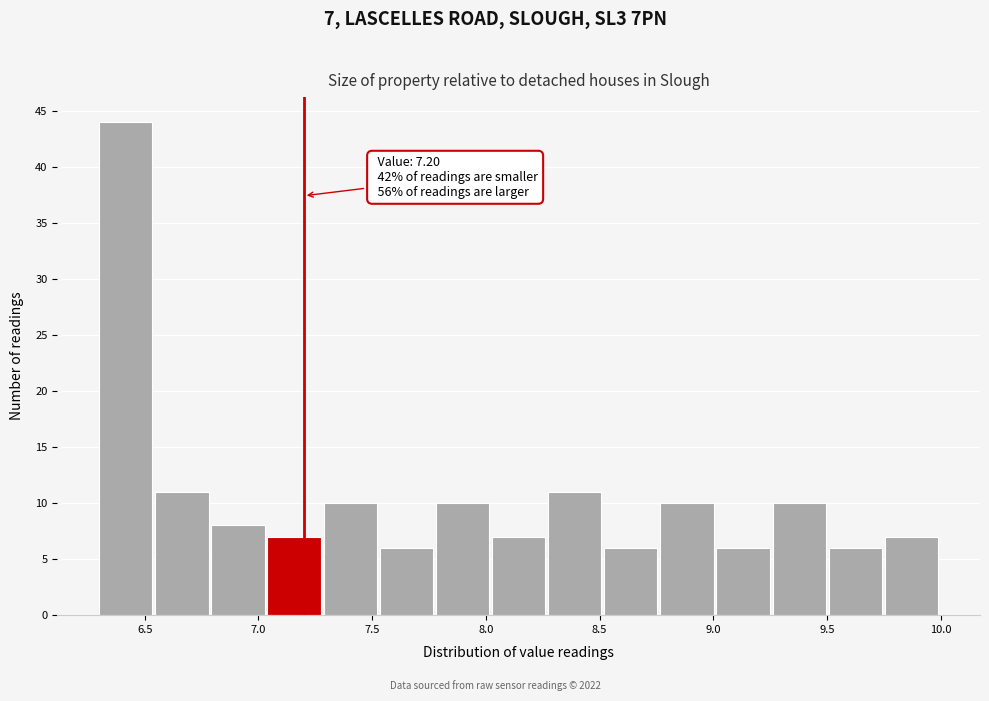

Which range on the x-axis has the tallest bar?

6.30 to 6.55